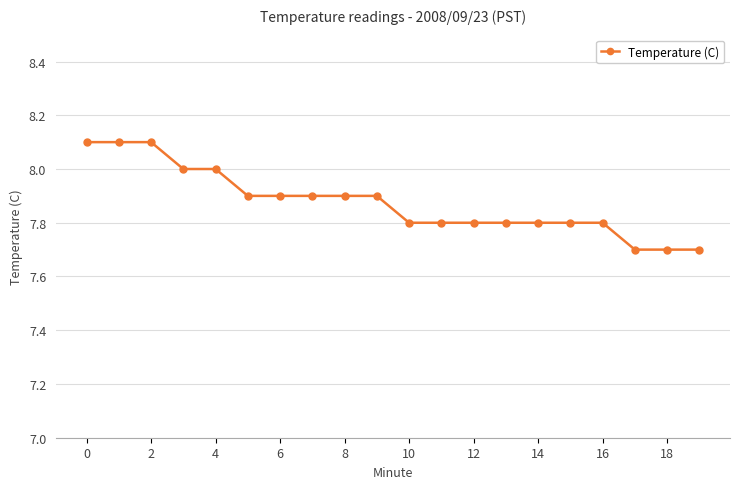

What is the maximum value shown in the chart?

8.1